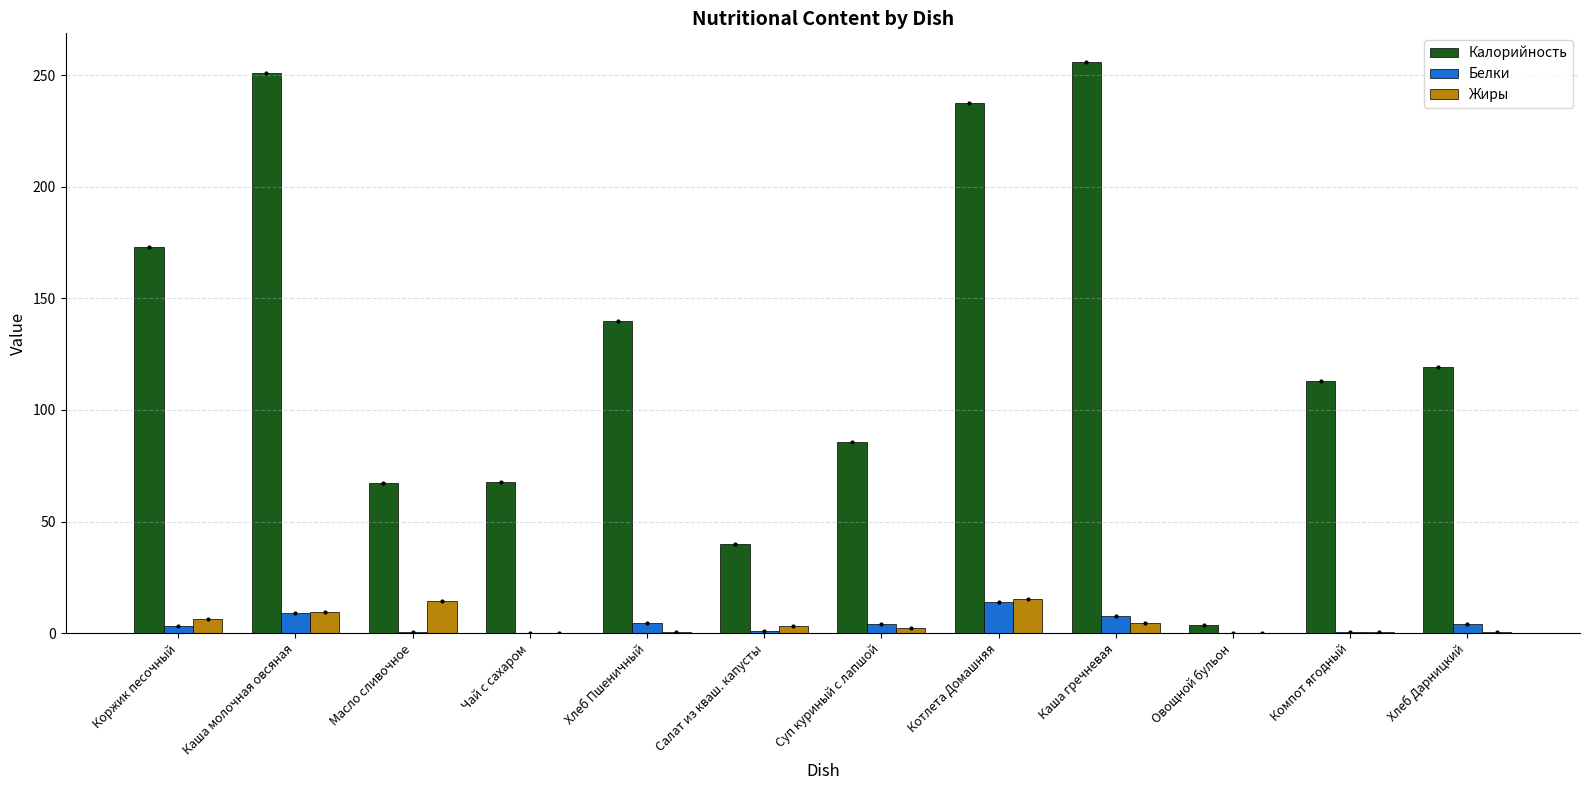

What is the sum of all Калорийность values?

1553.8